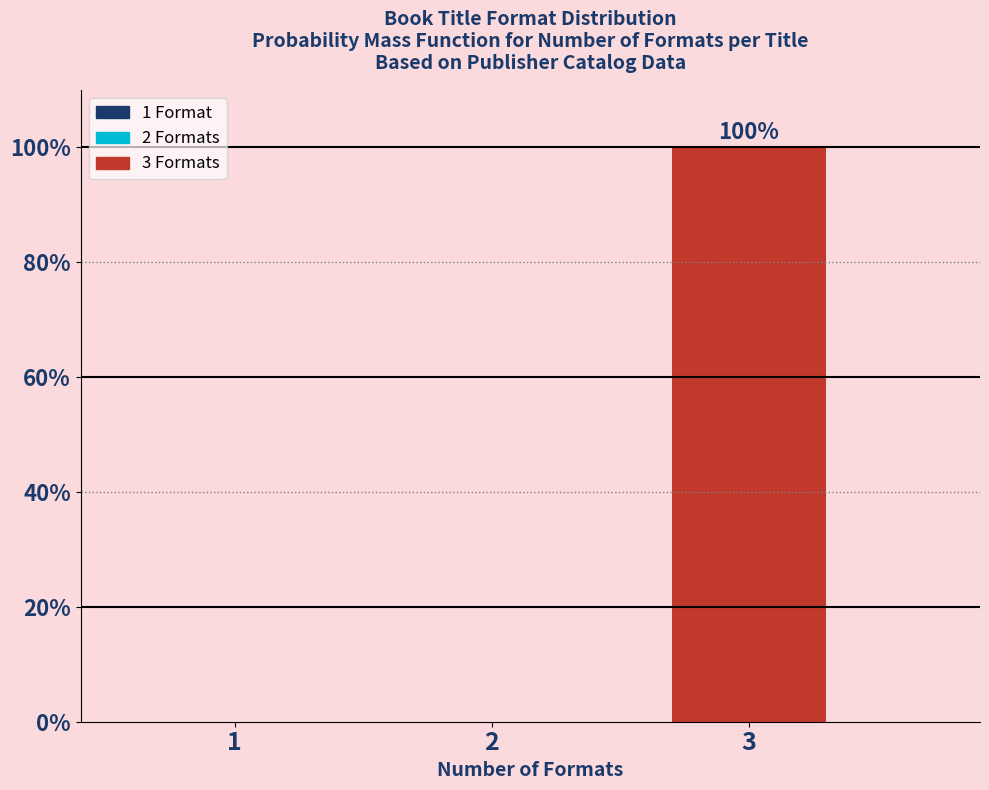

Reading right to left, extract all data points from this chart.

3=100	2=0	1=0